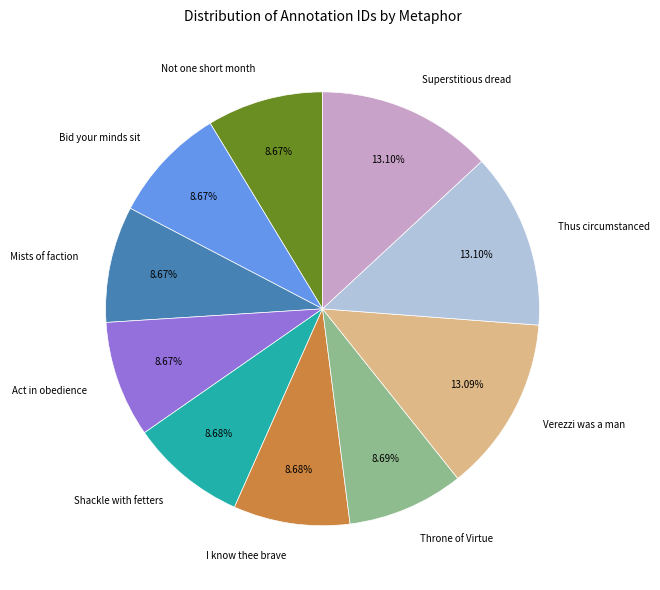

Does any single category account for the majority?

No